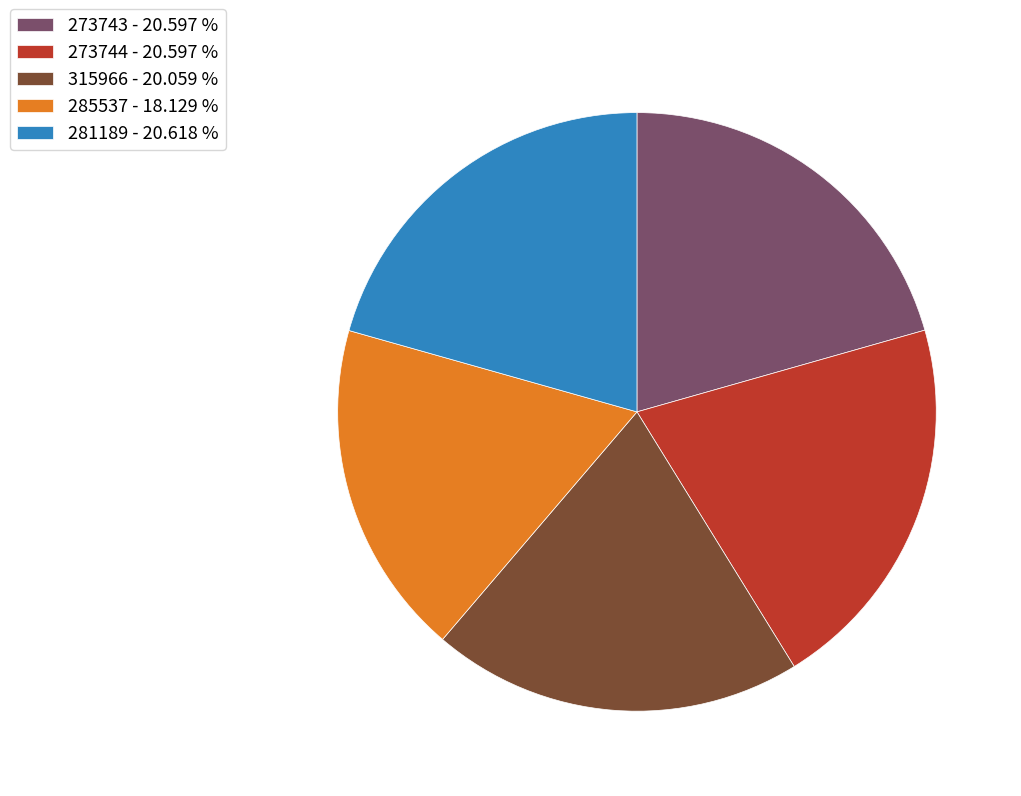

Which has a higher value, 315966 - 20.059 % or 273744 - 20.597 %?

273744 - 20.597 %